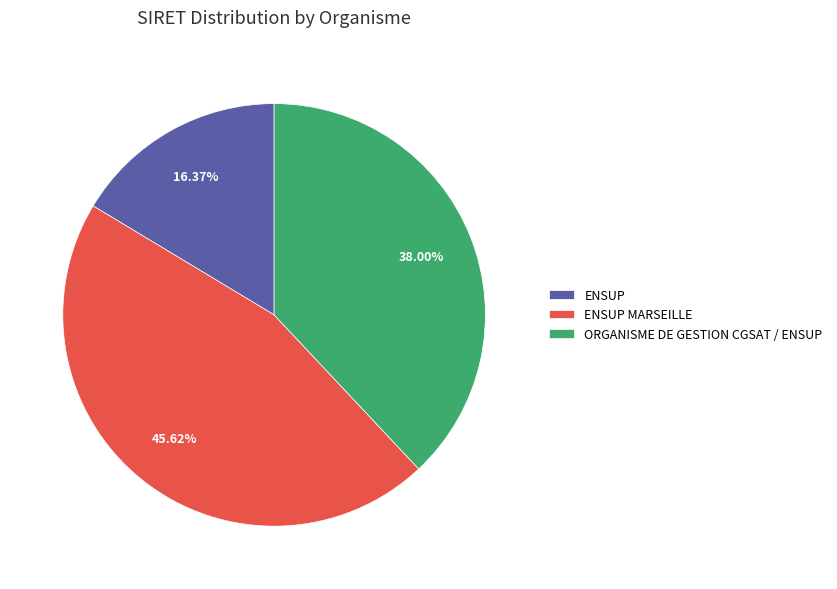

Which slice is the largest?

ENSUP MARSEILLE